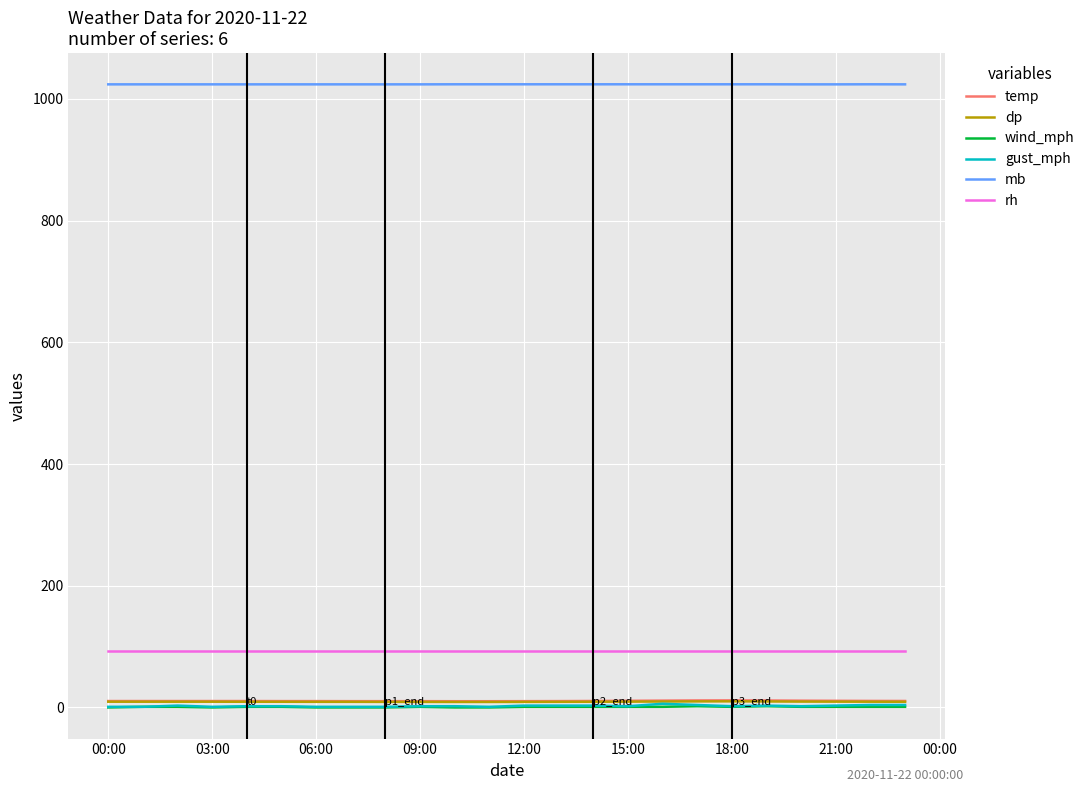

Which series has the largest range (max minus min)?

gust_mph